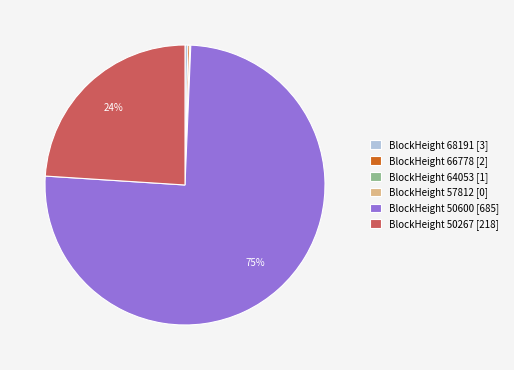

Is it true that BlockHeight 50600 [685] is 61% of the pie?

False